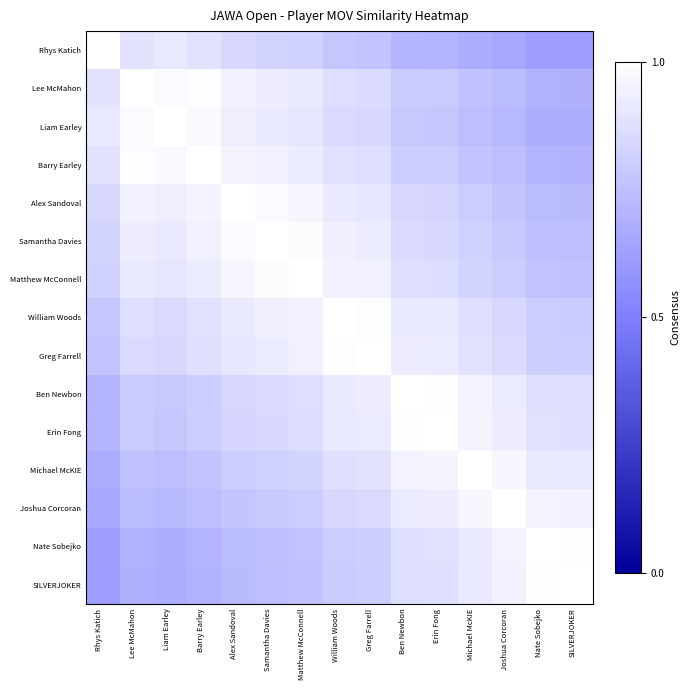

Rank the series by their maximum value, from highest to lowest.

Rhys Katich, Lee McMahon, Liam Earley, Barry Earley, Alex Sandoval, Samantha Davies, Matthew McConnell, William Woods, Greg Farrell, Ben Newbon, Erin Fong, Michael McKIE, Joshua Corcoran, Nate Sobejko, SILVERJOKER